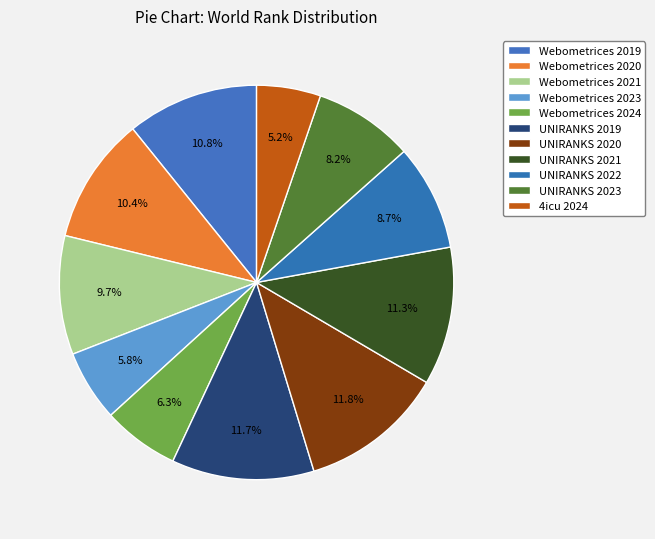

How many slices are in this pie chart?

11